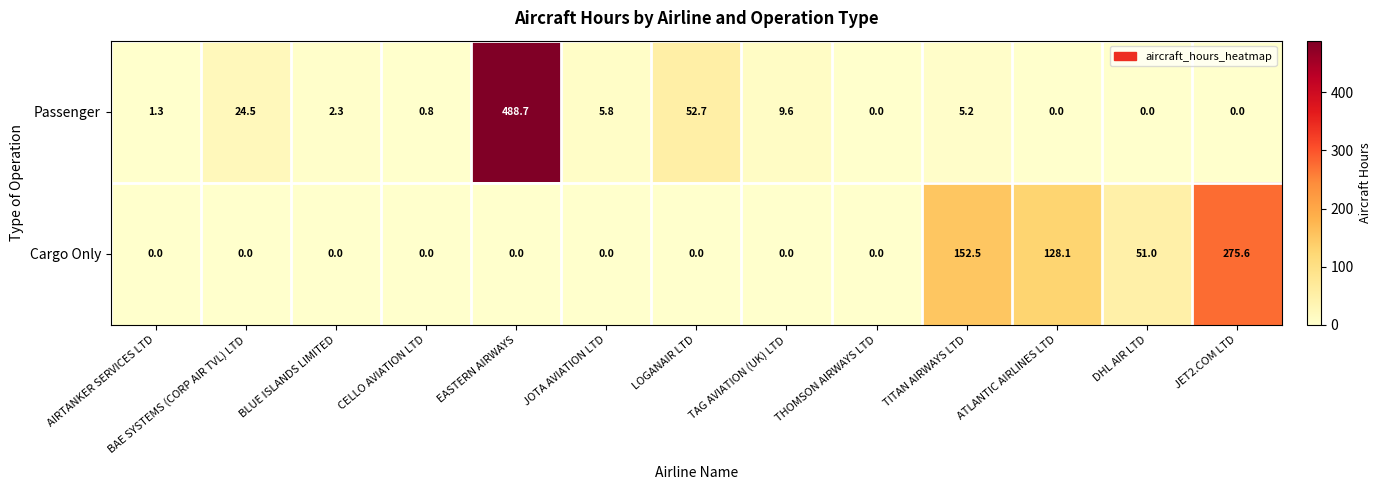

At BLUE ISLANDS LIMITED, list the series in order from smallest to largest.

Cargo Only, Passenger